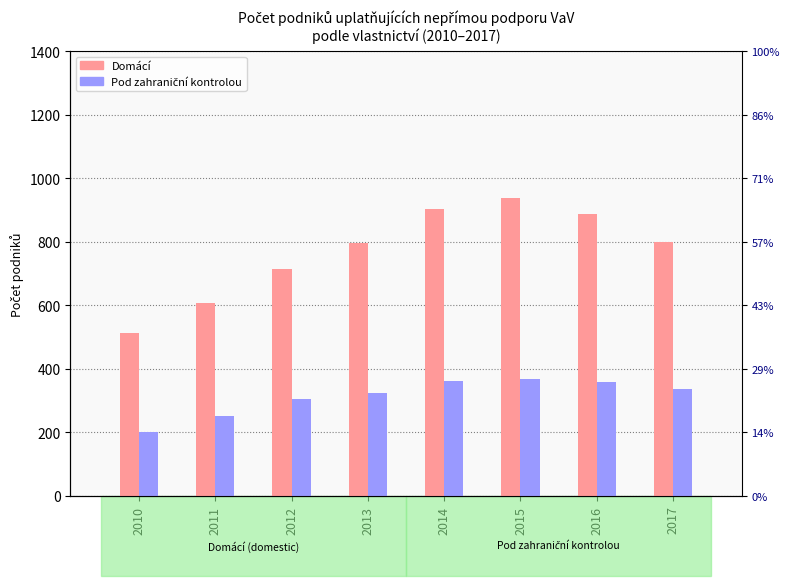

What is the difference between the second highest and minimum values in the Domácí series?

388